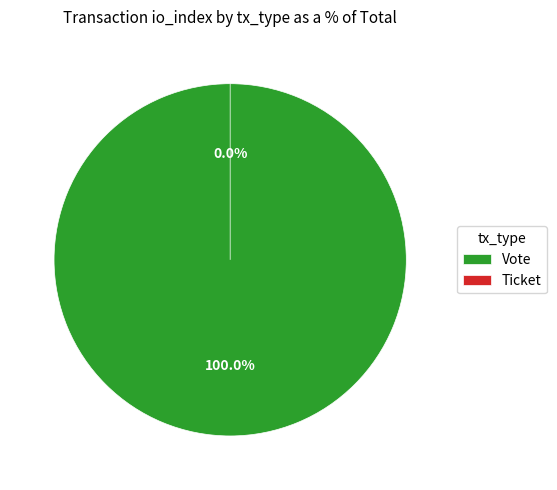

How many slices are in this pie chart?

2